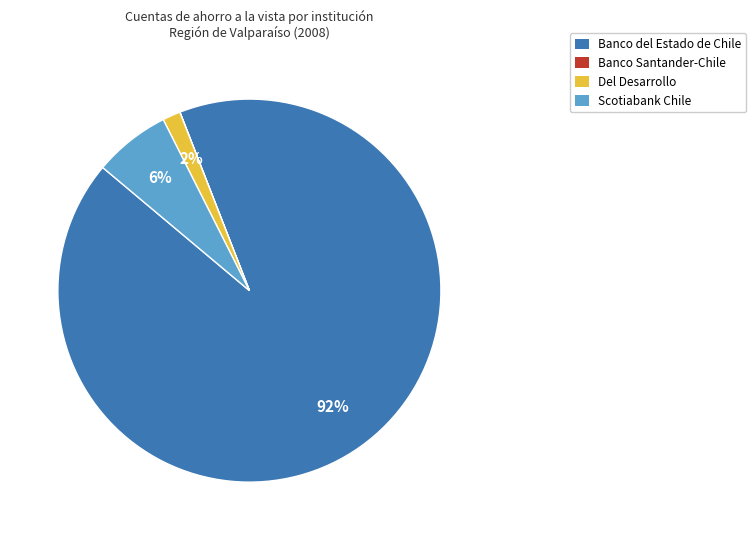

Is it true that Scotiabank Chile is 6% of the pie?

True